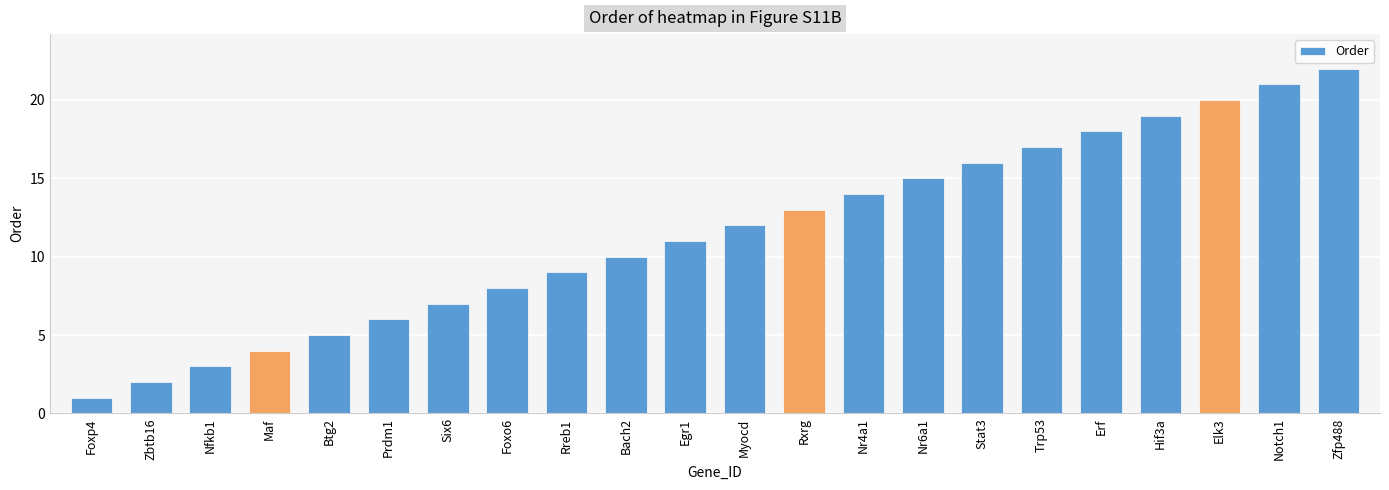

At which label is the value closest to 11?

Egr1